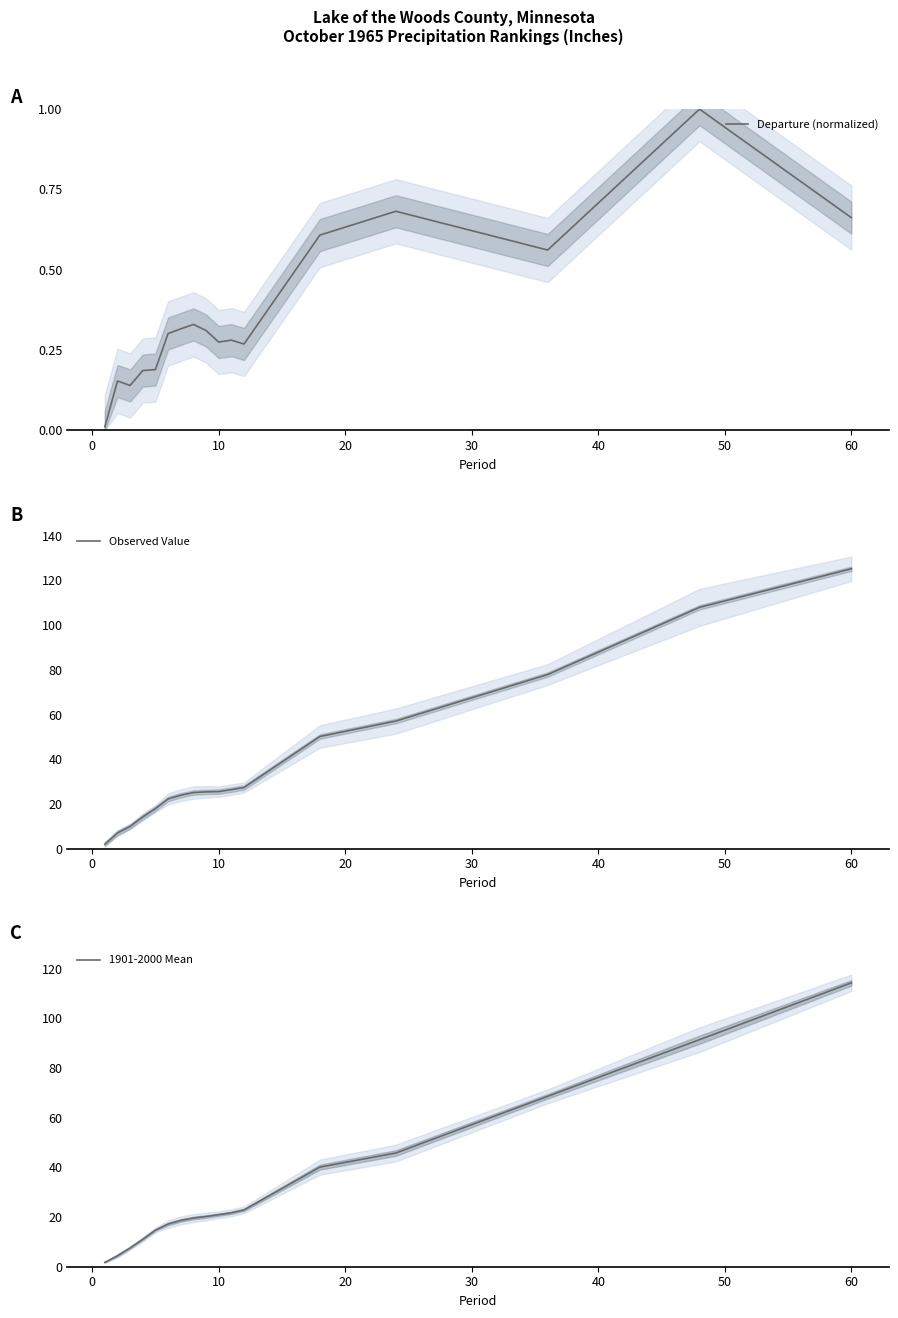

What are all the series names shown in the legend?

Departure (normalized), Observed Value, 1901-2000 Mean